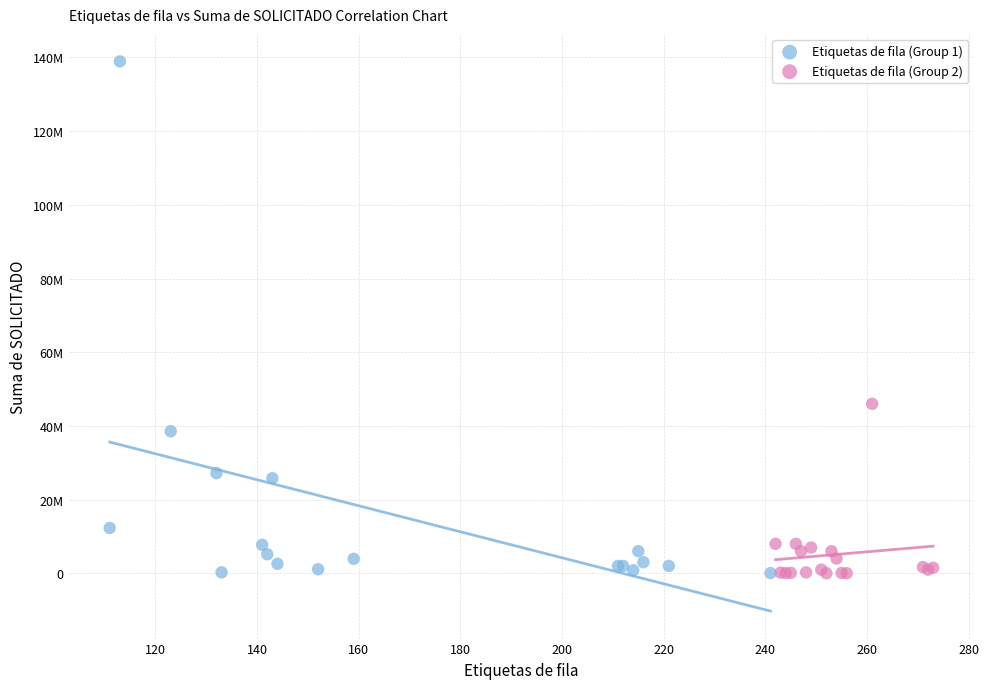

What are all the series names shown in the legend?

Etiquetas de fila (Group 1), Etiquetas de fila (Group 2)